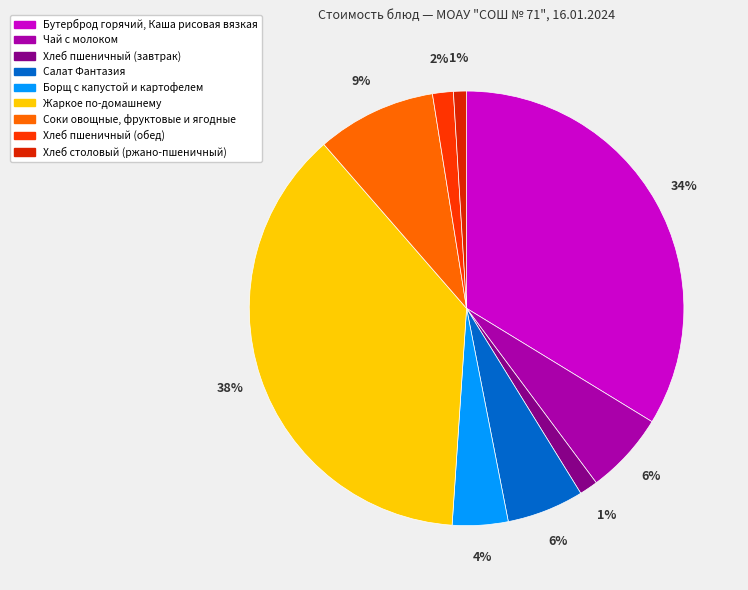

To the nearest percent, what is the average slice percentage?

11%